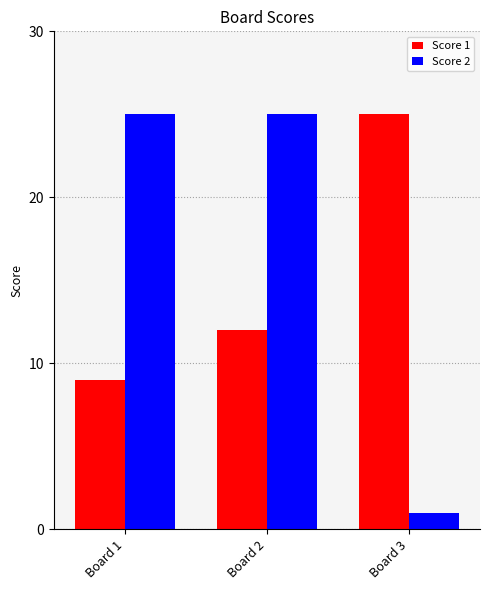

What is the spread (max minus min) of values at Board 2?

13